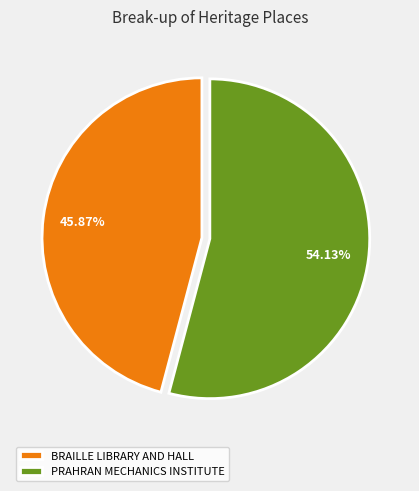

What is the largest slice in the pie chart?

PRAHRAN MECHANICS INSTITUTE